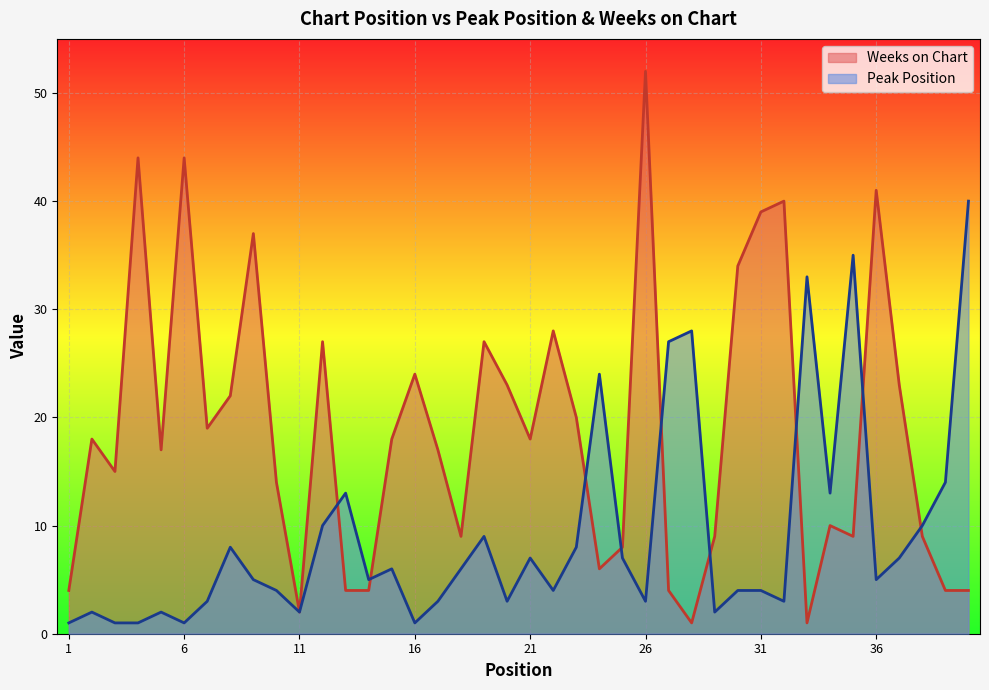

Which series has the largest total across all categories?

Weeks on Chart